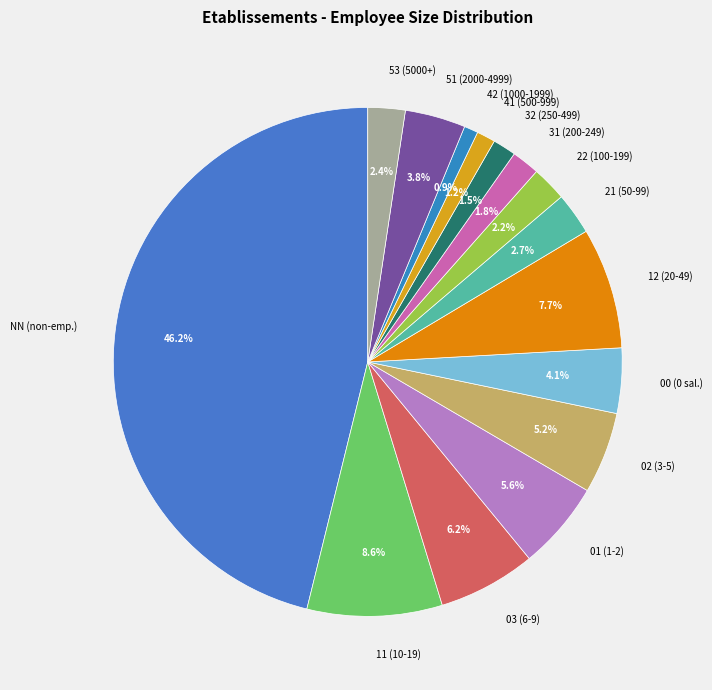

Approximately how many times larger is the value at 21 compared to 53?

1.1